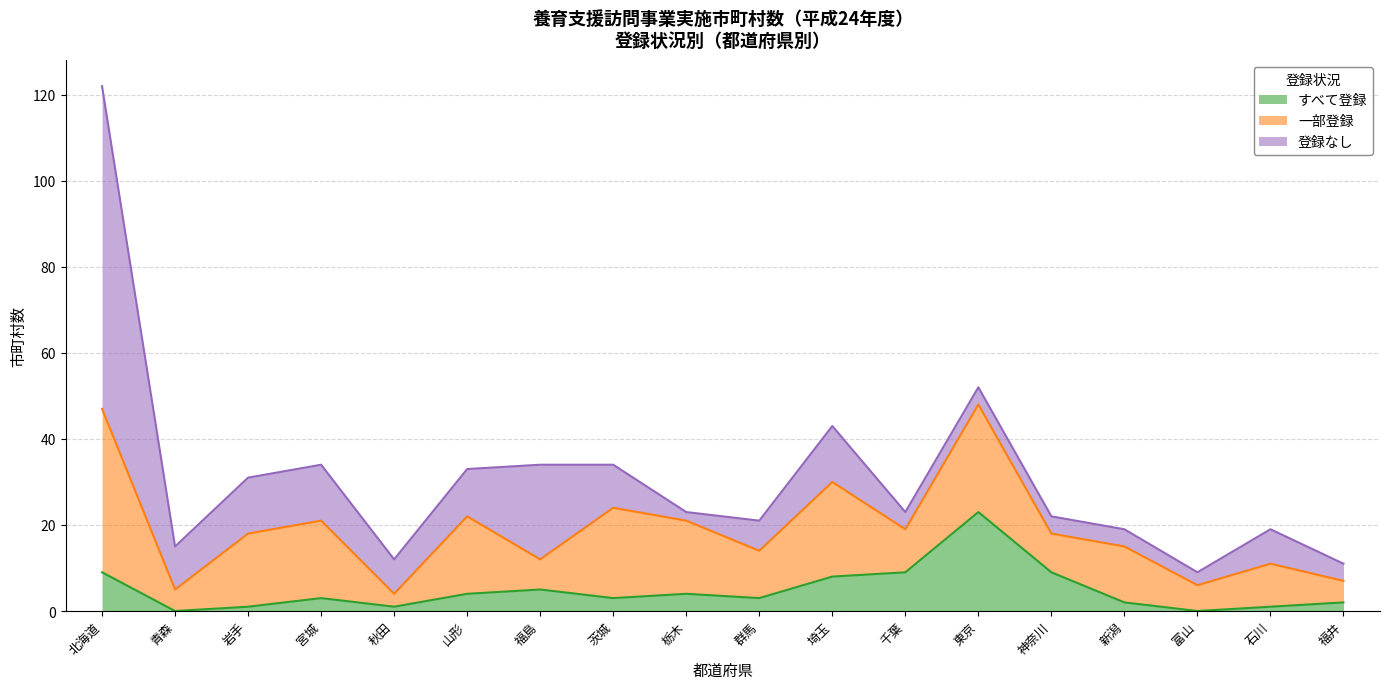

What is the average value of the 一部登録 series?

14